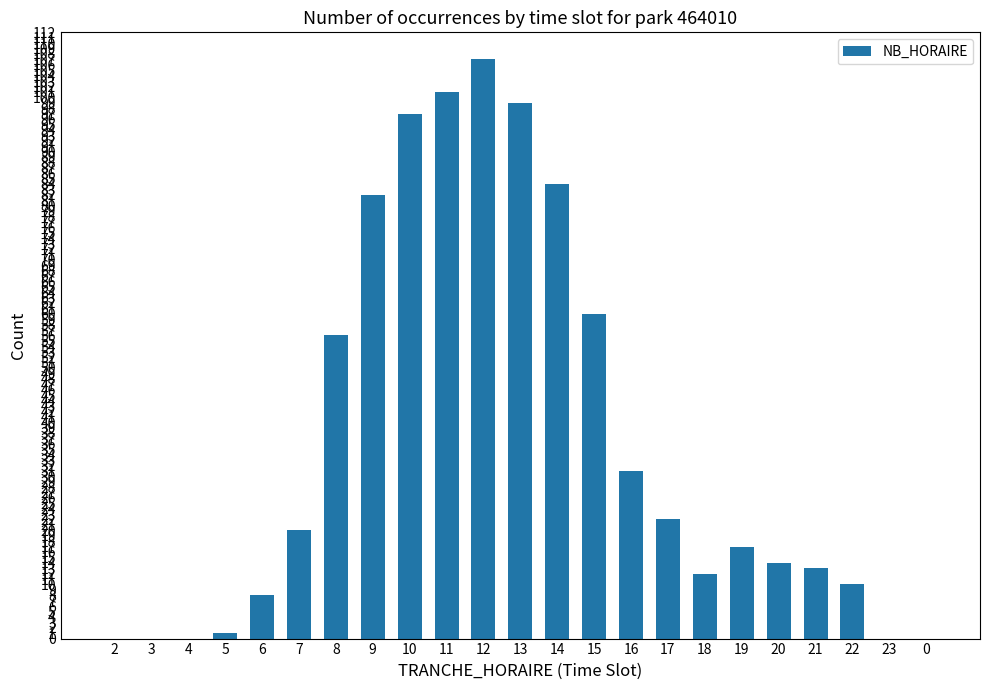

How many distinct data groups are displayed?

1